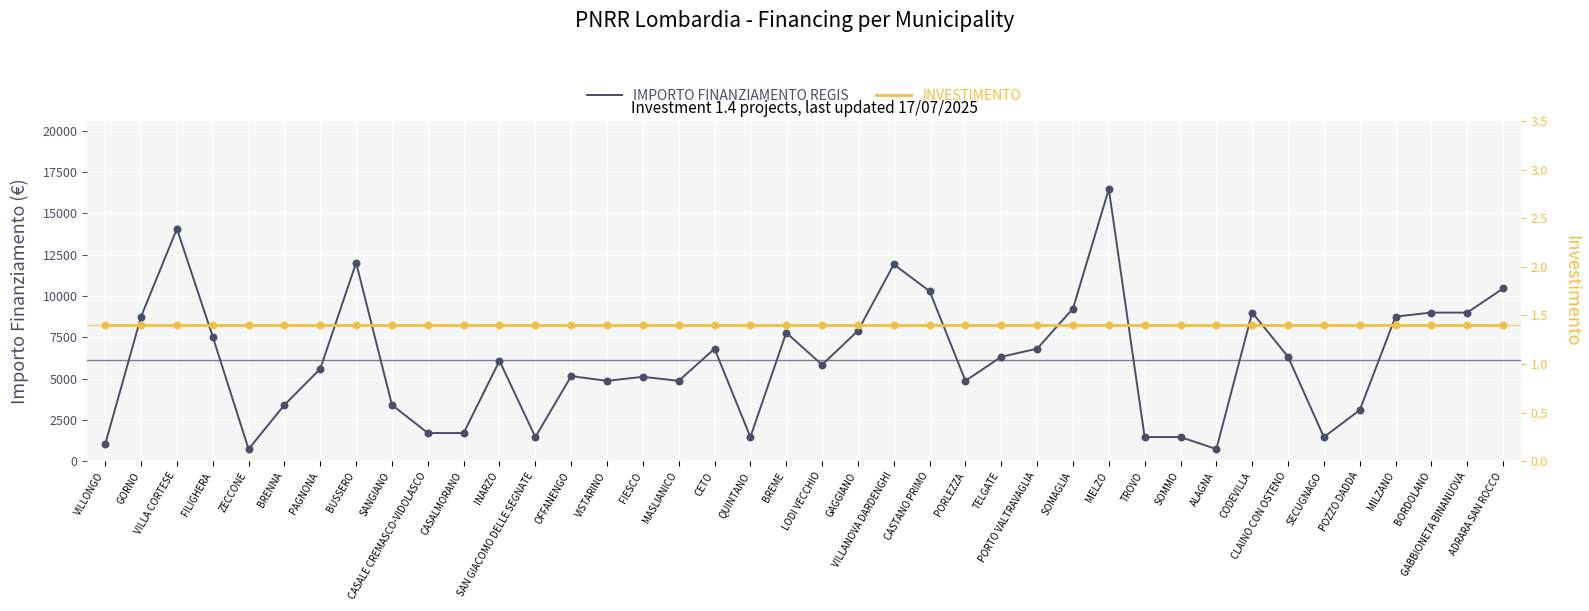

What are all the series names shown in the legend?

IMPORTO FINANZIAMENTO REGIS, INVESTIMENTO